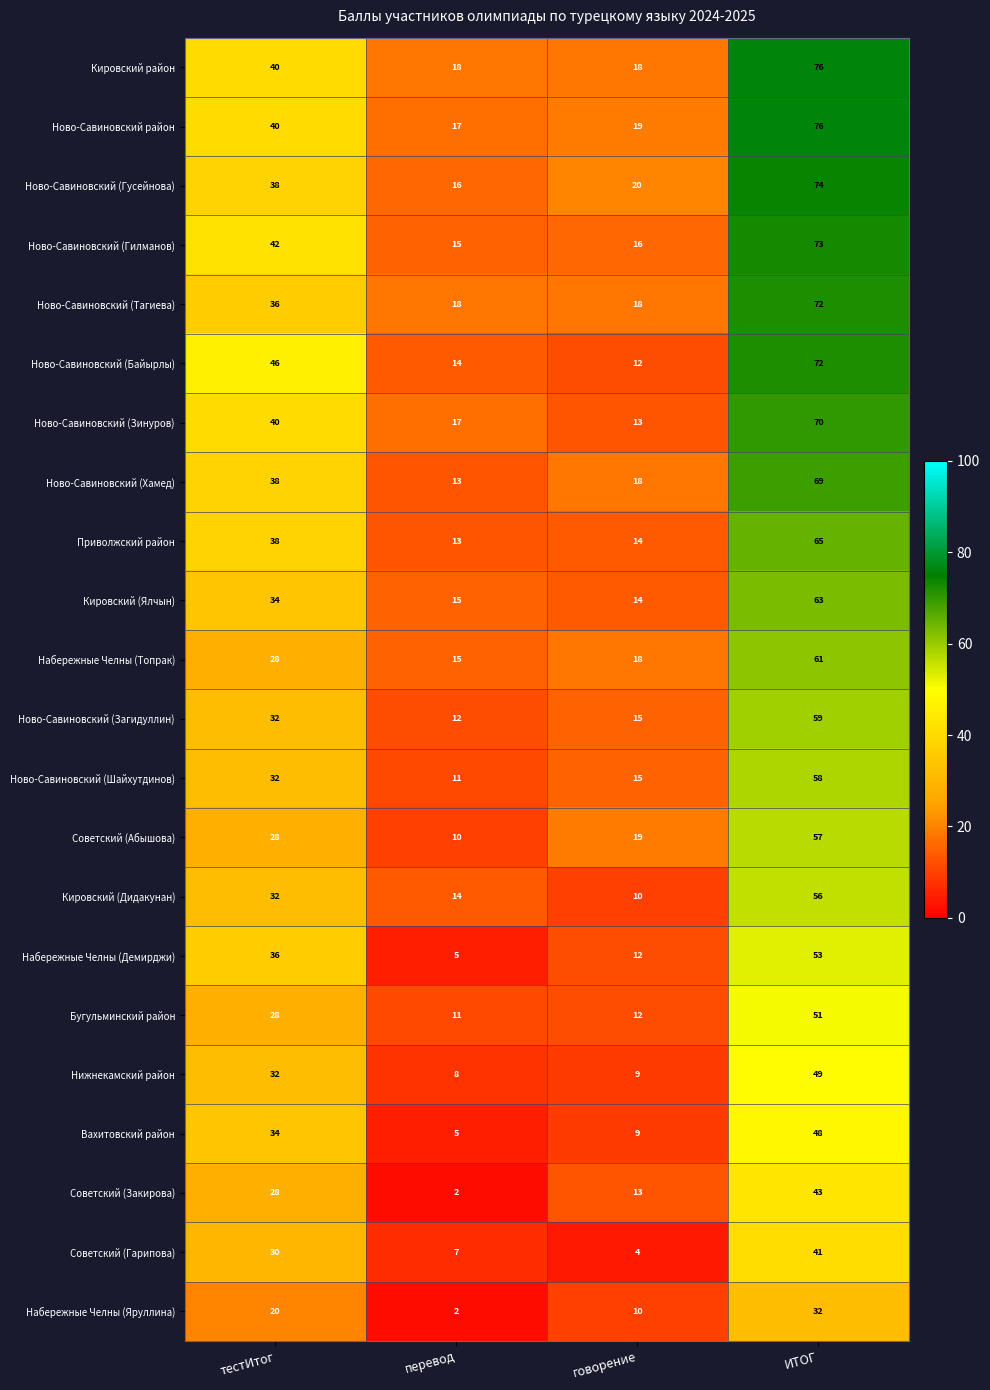

What is the total value across all series at говорение?

308